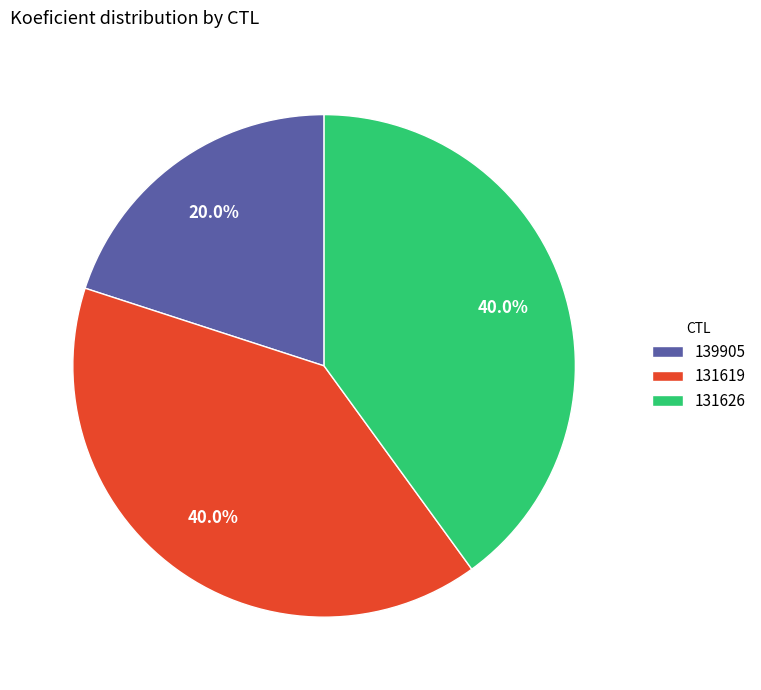

Between 131626 and 139905, which is larger?

131626